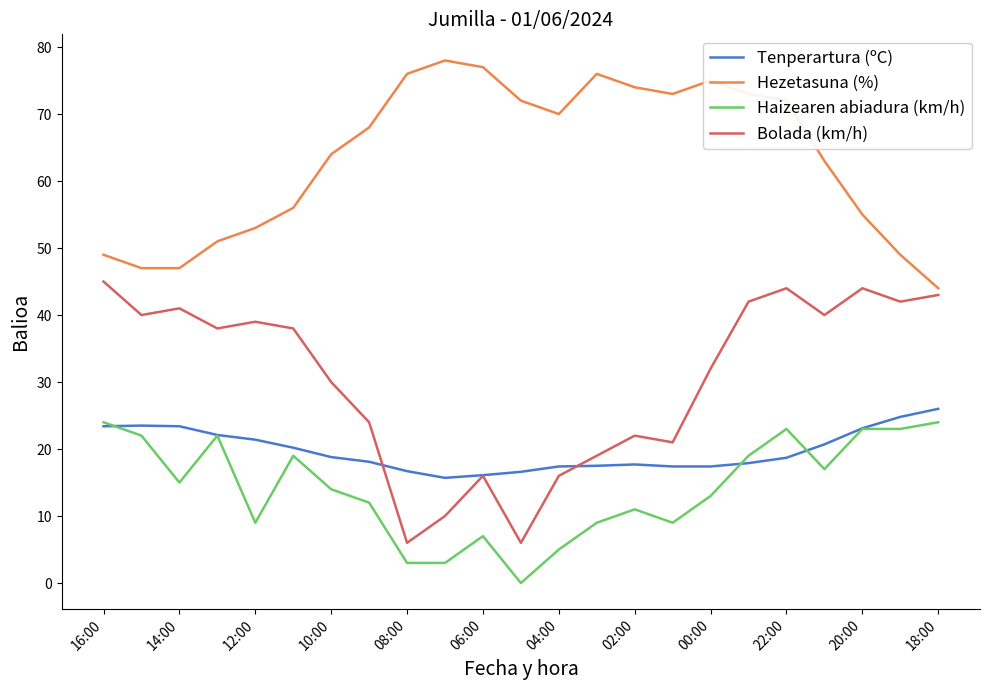

What is the highest value of the Hezetasuna (%) series?

78.0